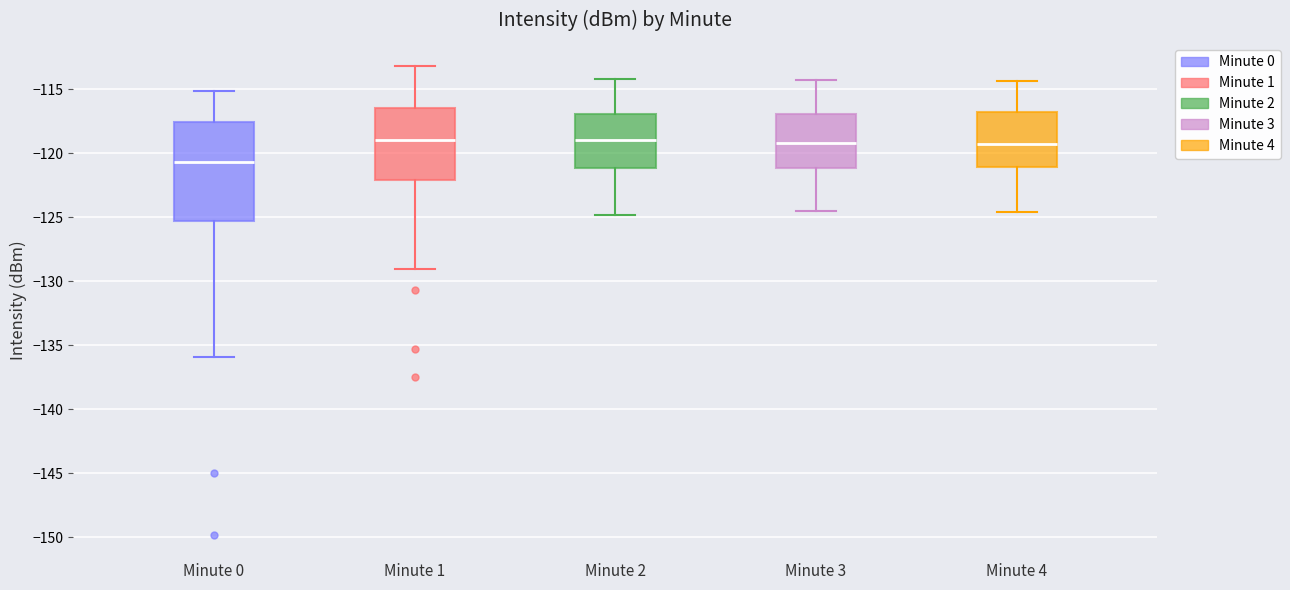

Which box has the lowest median line?

Minute 0